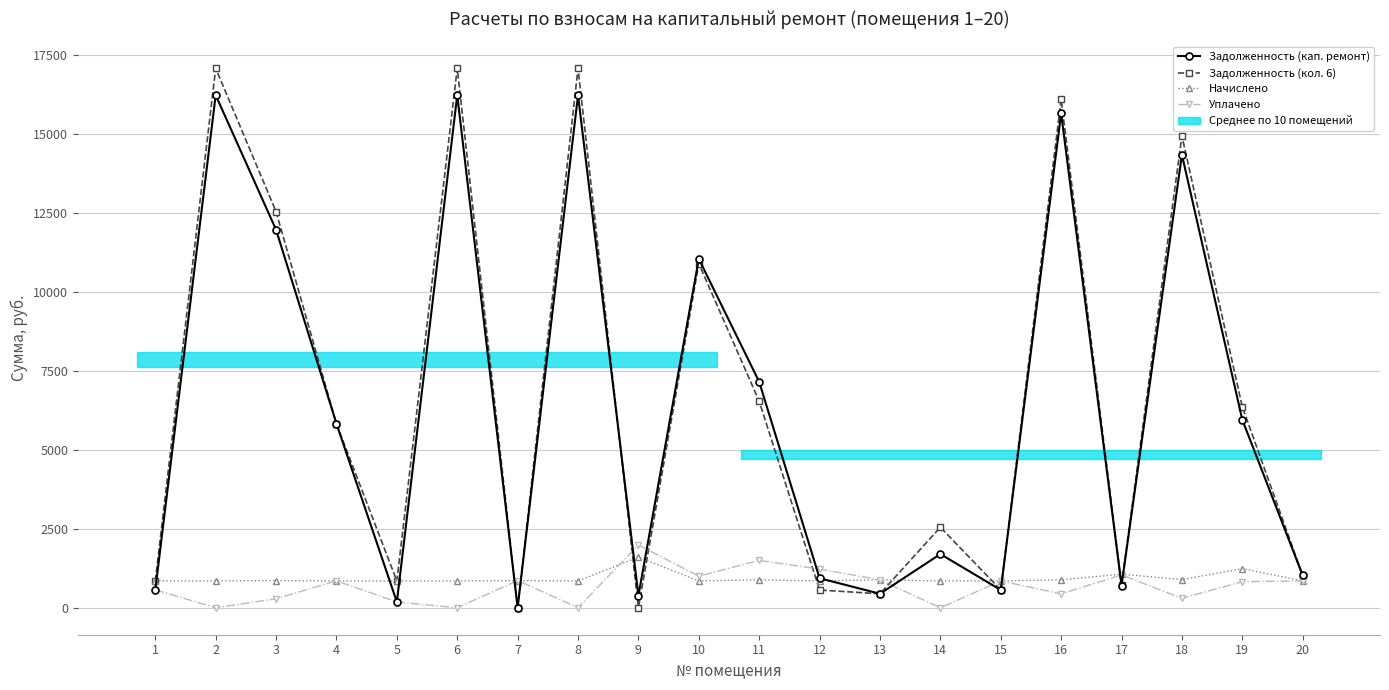

At which label is Задолженность (кол. 6) closest to 8546?

11